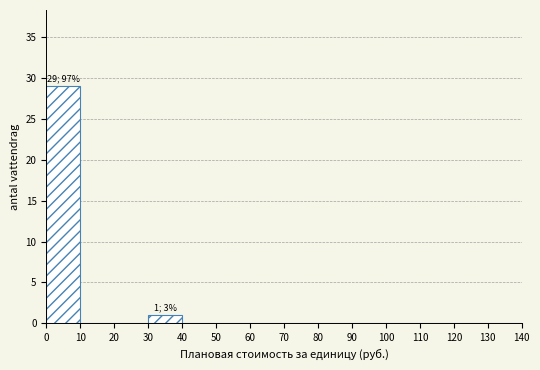

Which range on the x-axis has the tallest bar?

0 to 10